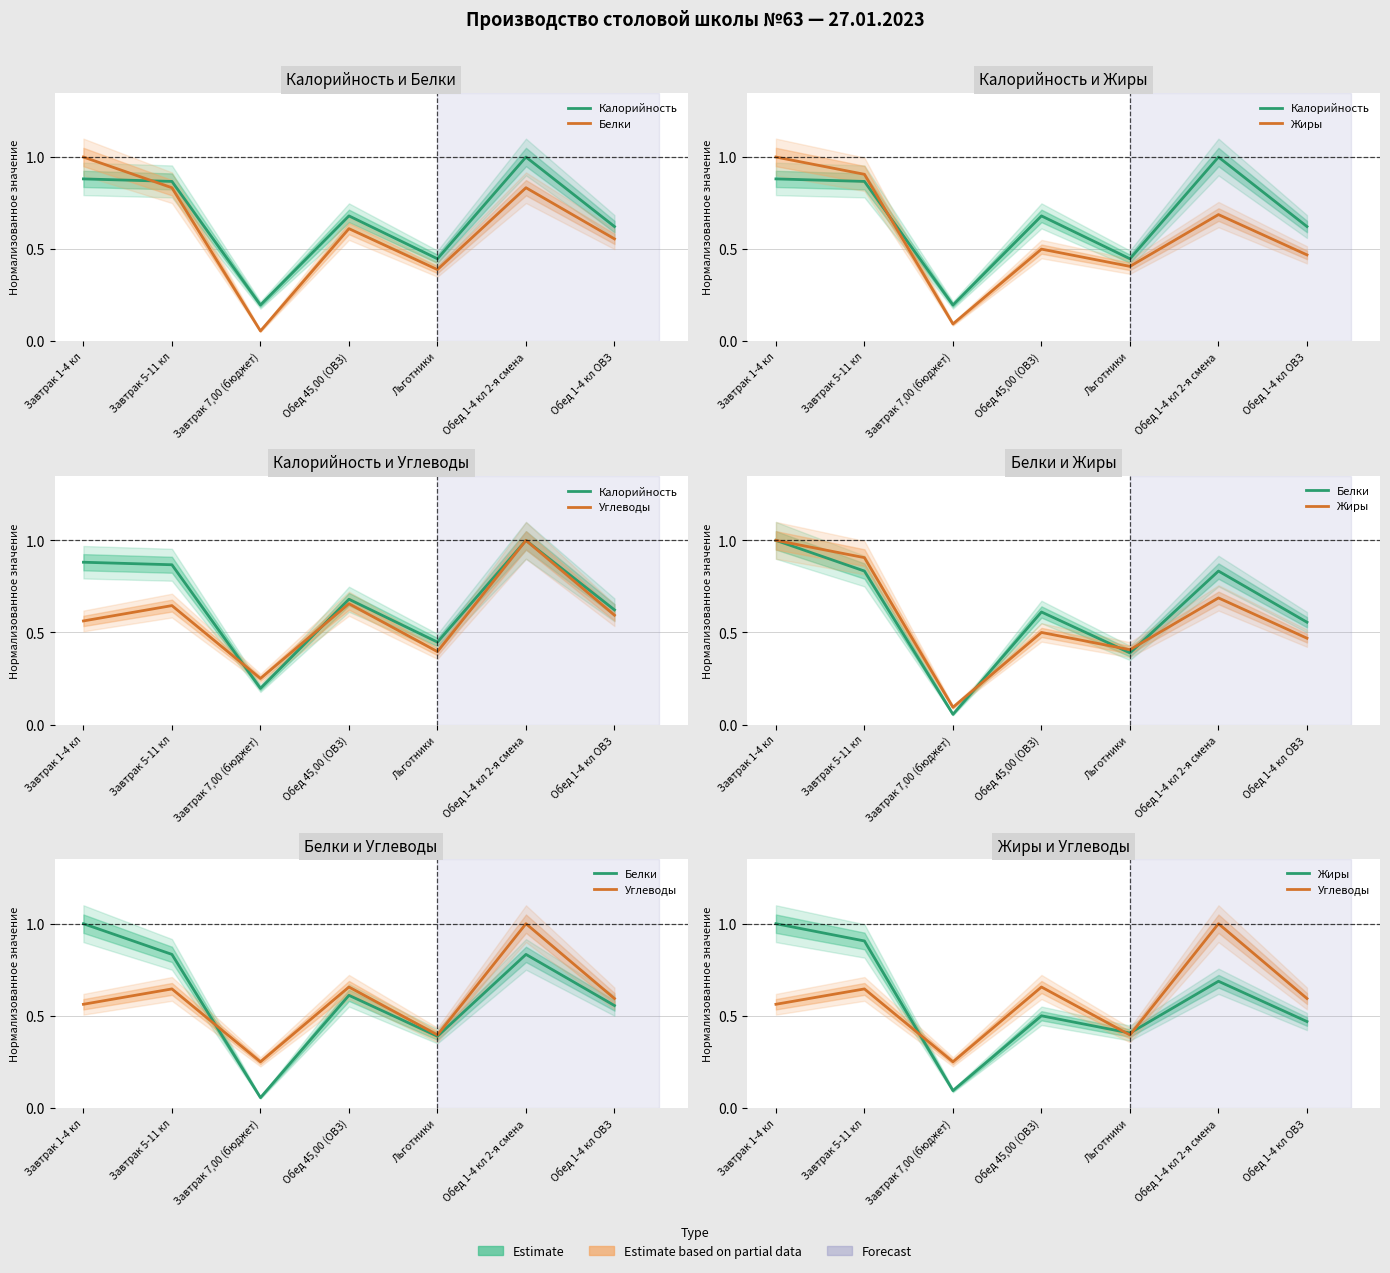

How many interior local peaks does the Белки series have?

2